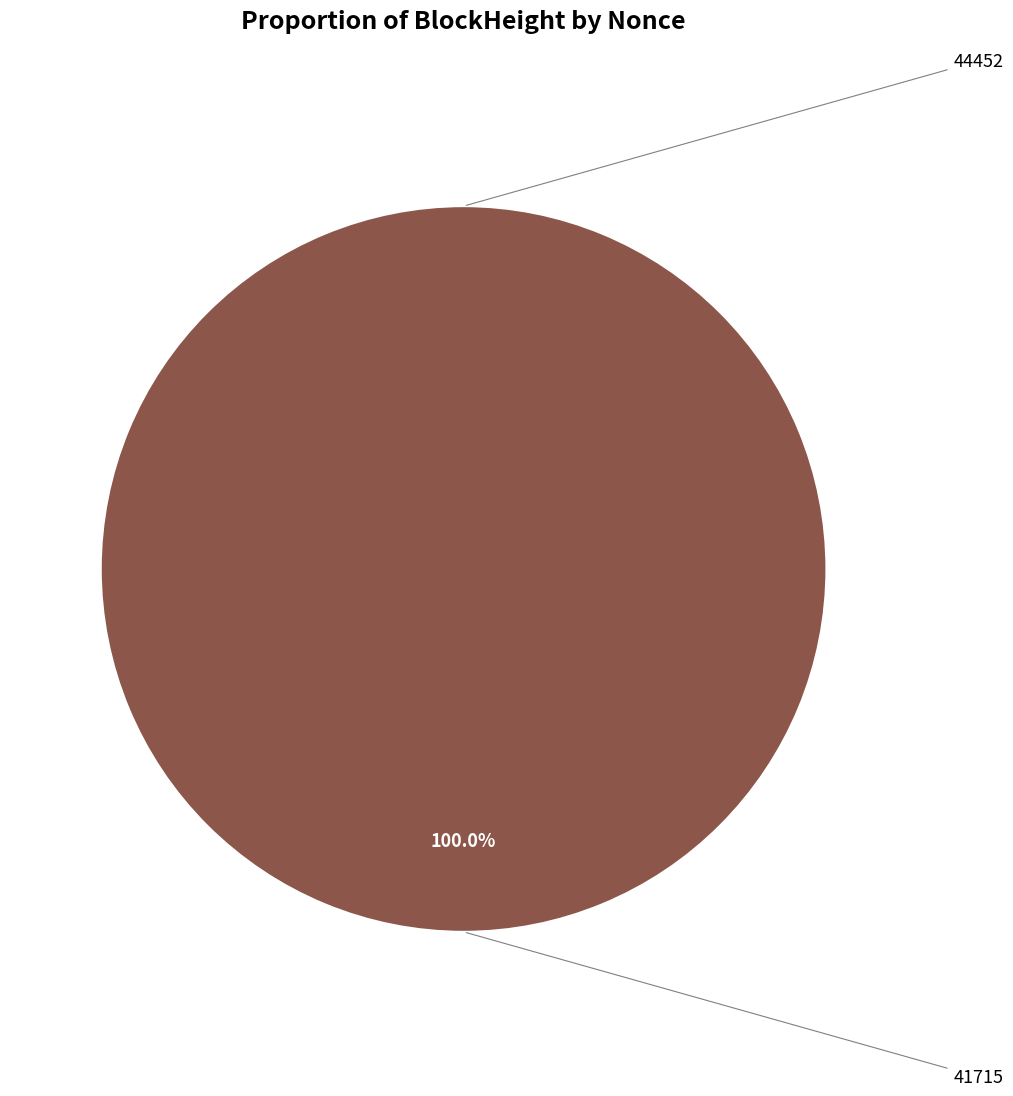

Which slice represents more than half of the pie?

41715